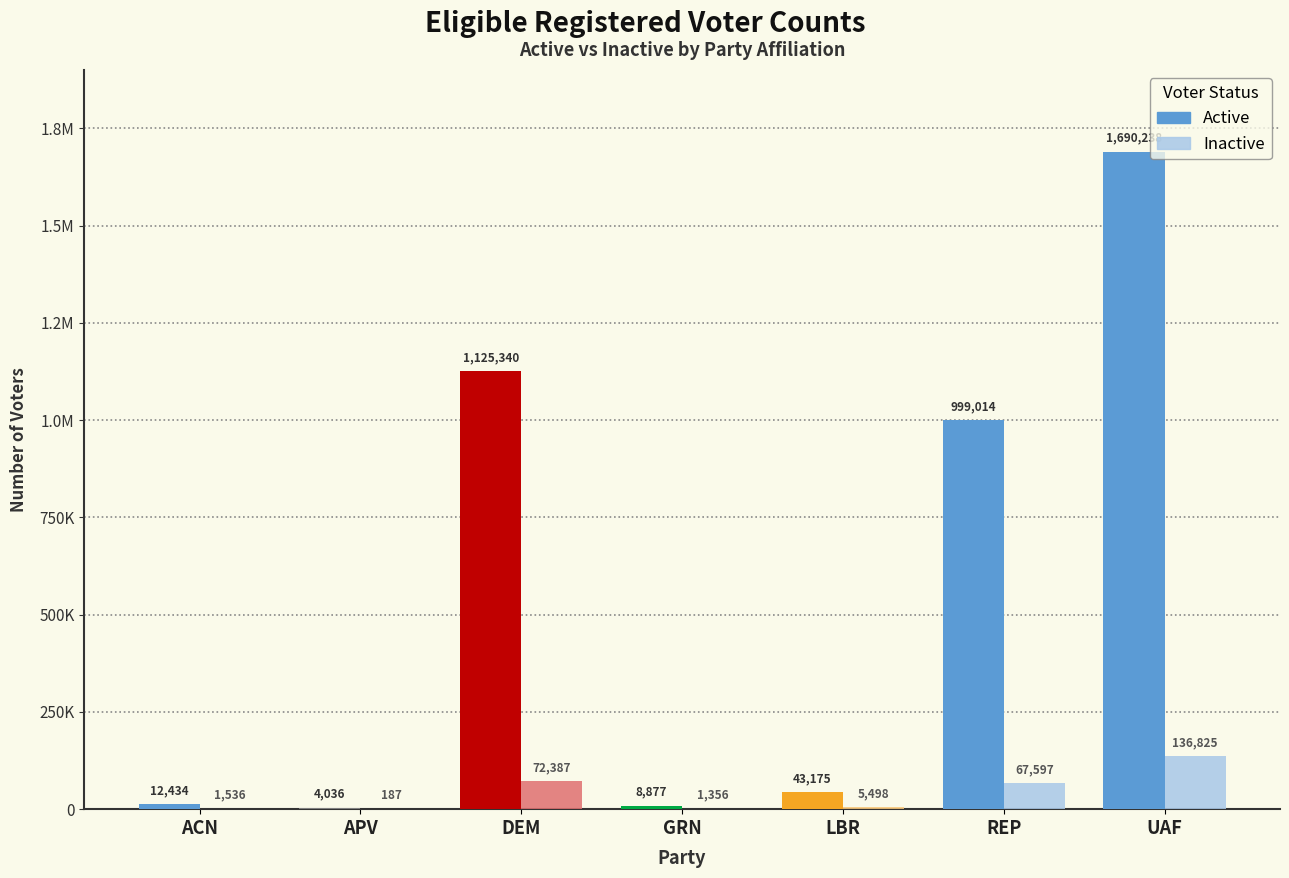

Which label corresponds to the smallest value in the chart?

APV